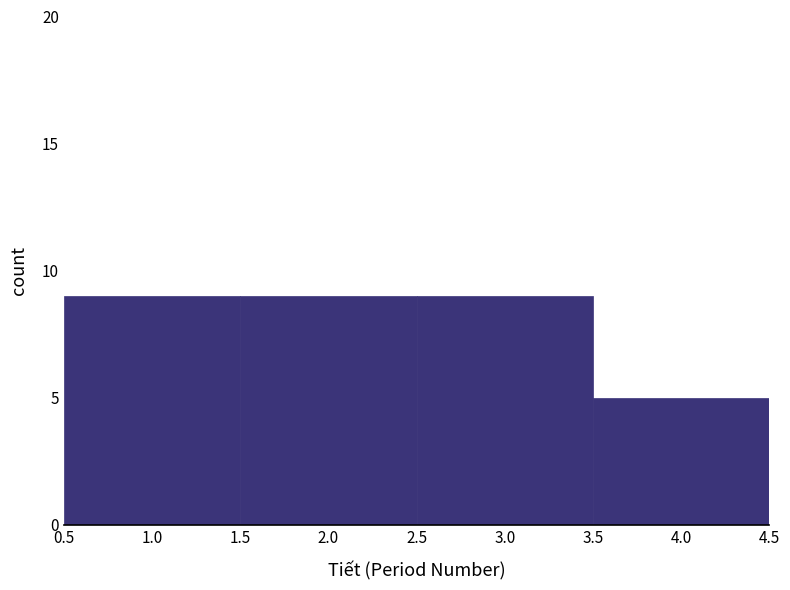

What is the height of the bar covering 0.5 to 1.5 on the x-axis? The values are not printed on the chart, so give them approximately, as read against the axis.

9